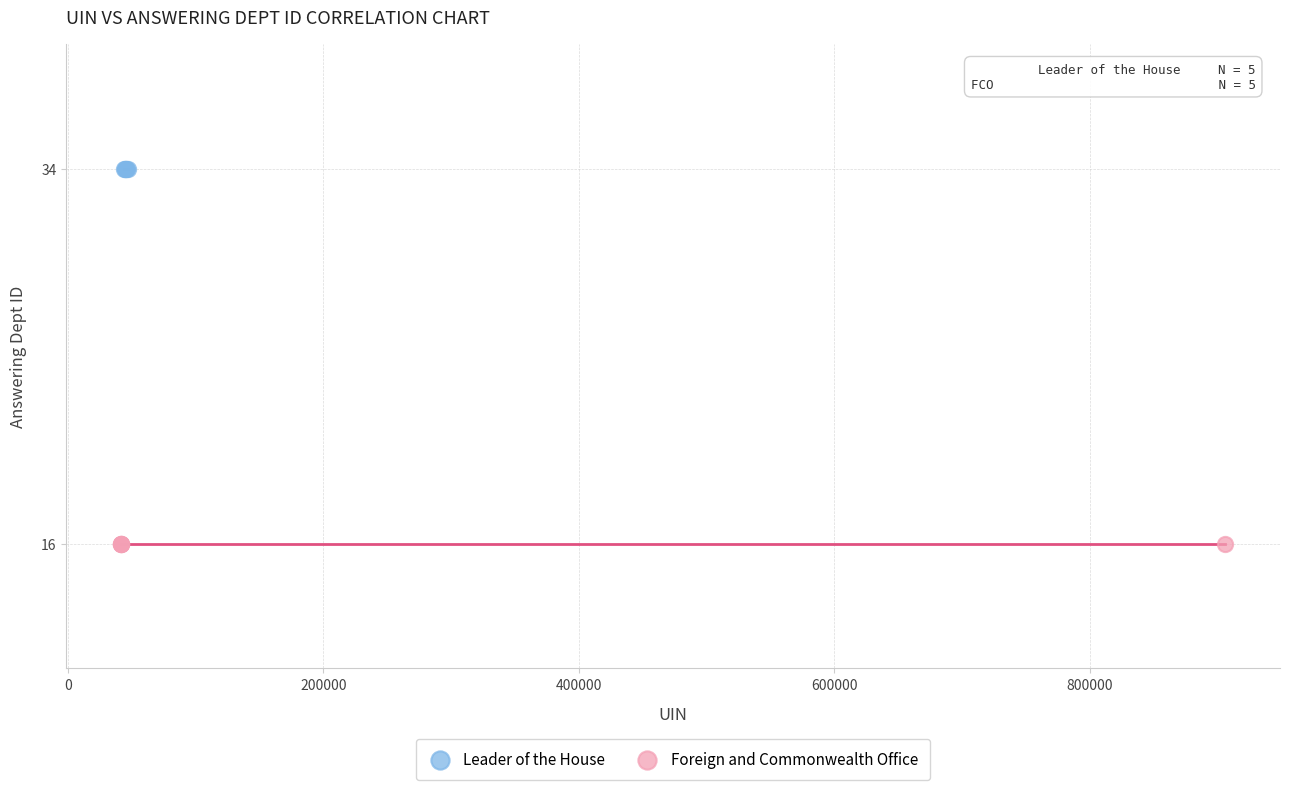

What are all the series names shown in the legend?

Leader of the House, Foreign and Commonwealth Office